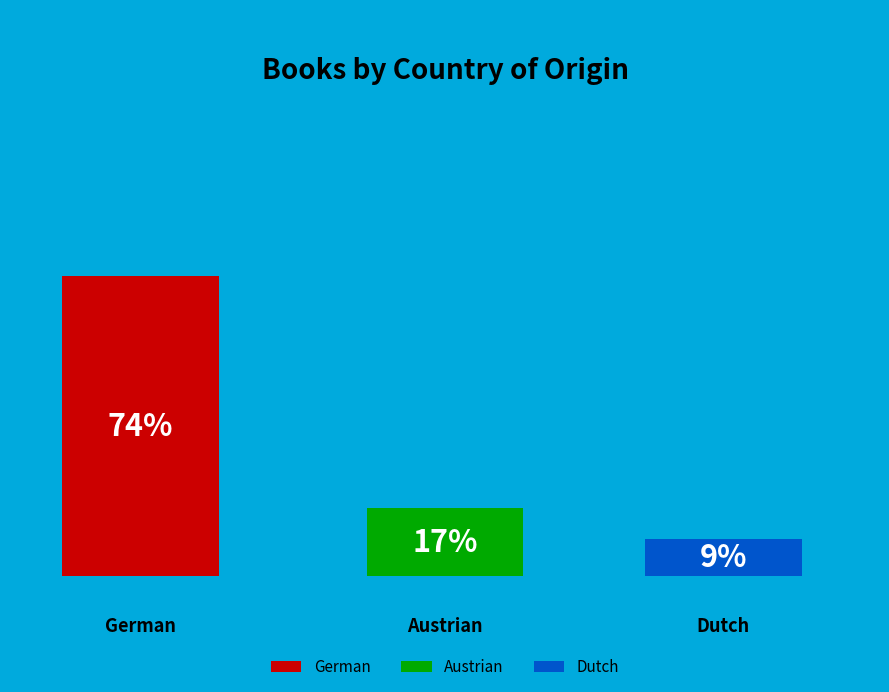

Count the number of slices in the pie.

3